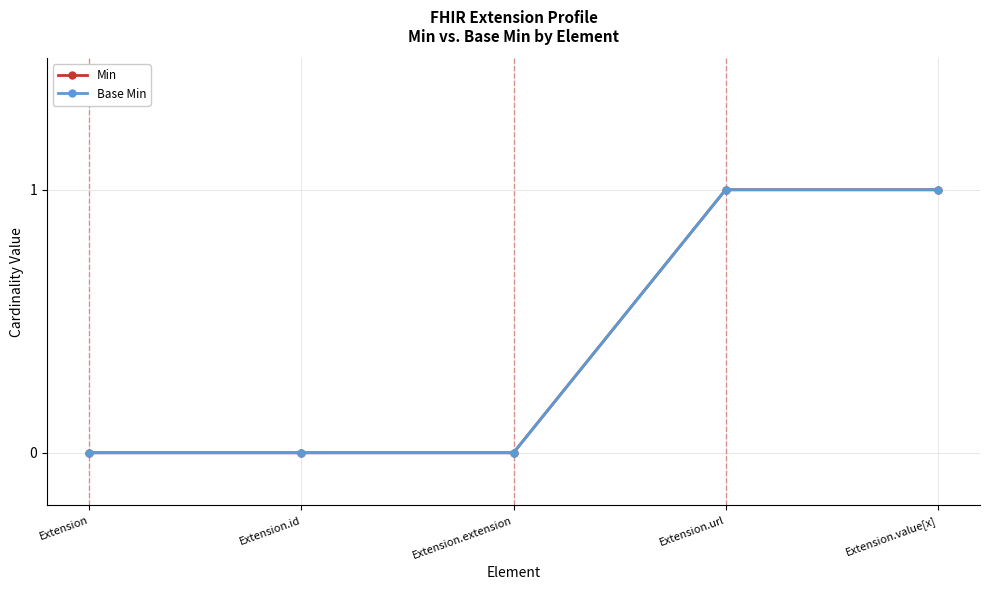

True or false: Base Min and Min intersect in this chart.

False